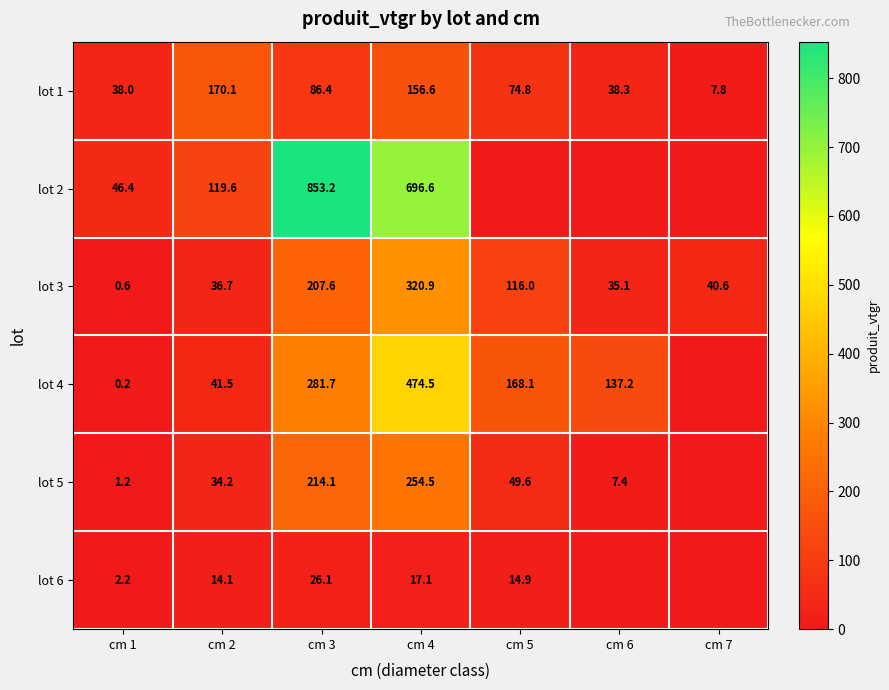

What is the sum of the lot 3 values at cm 3 and cm 4?

528.5